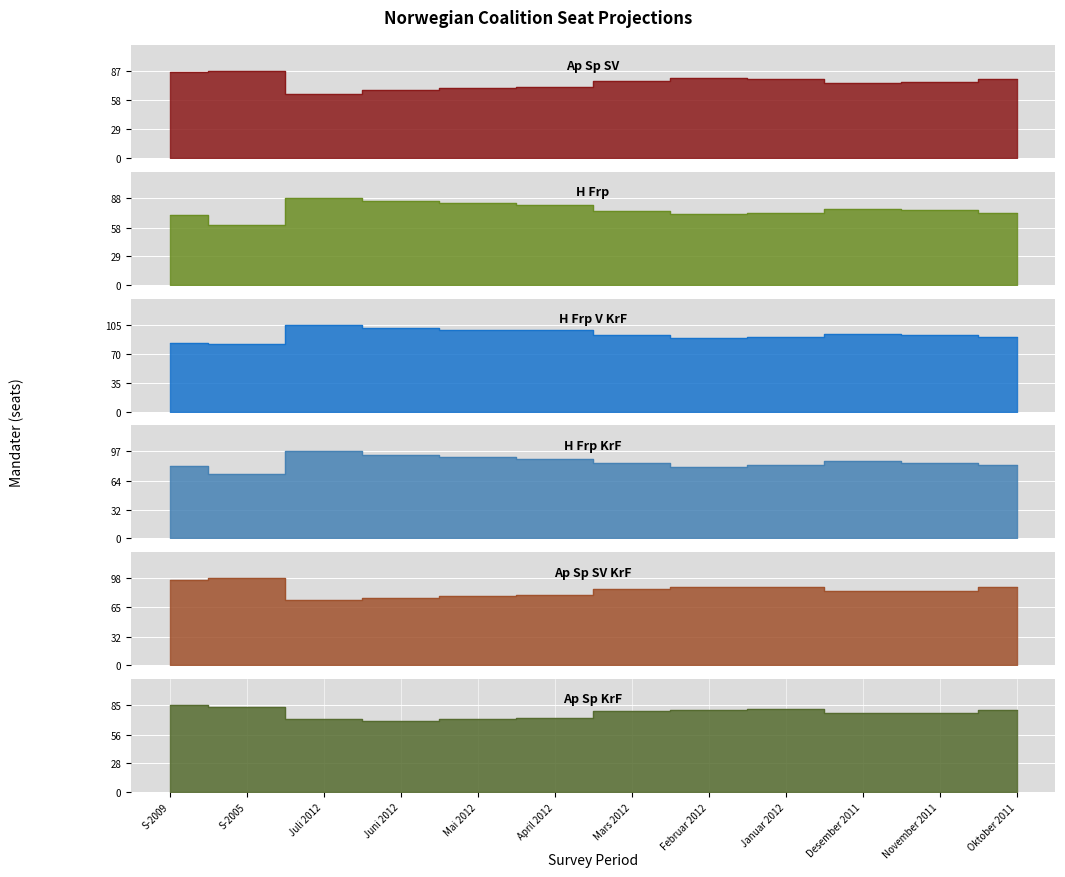

How many interior local peaks does the Ap Sp SV series have?

2